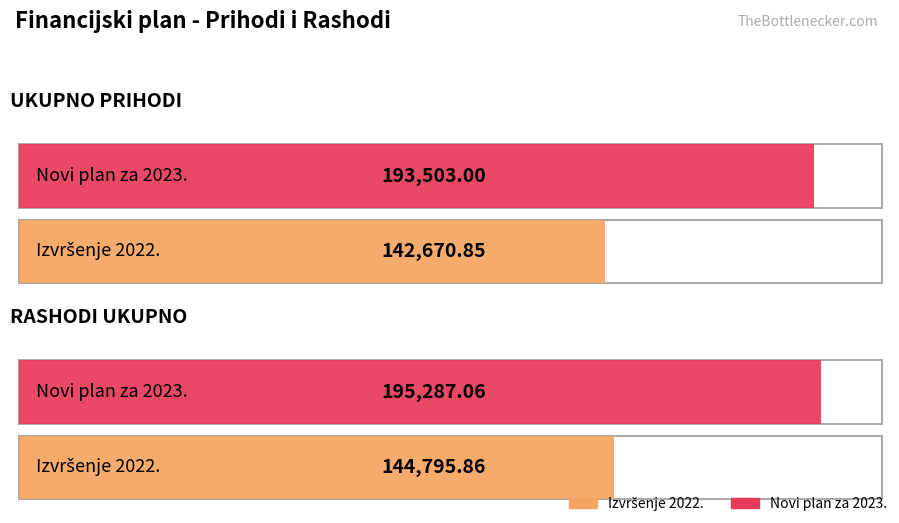

Which series has the largest total across all categories?

Novi plan za 2023.